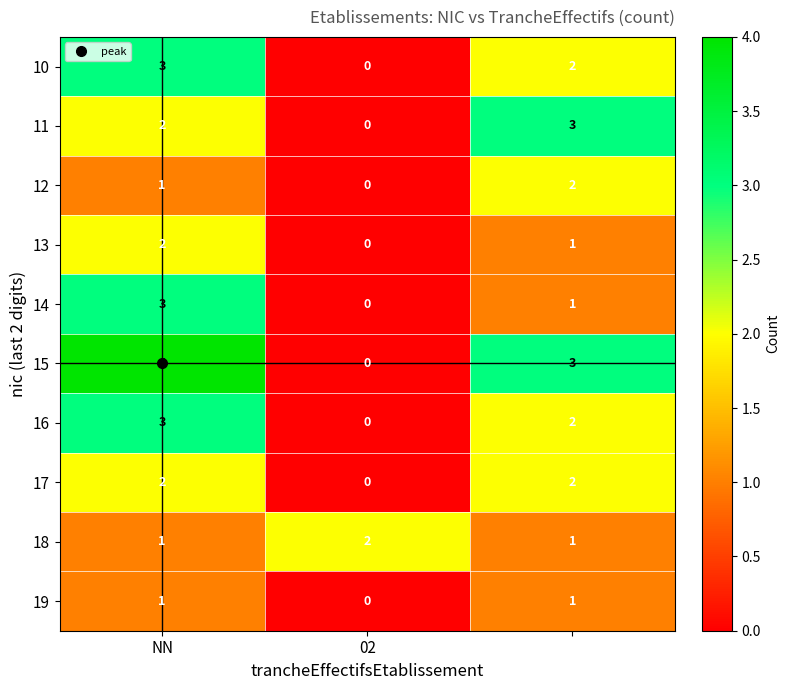

How many distinct data groups are displayed?

10